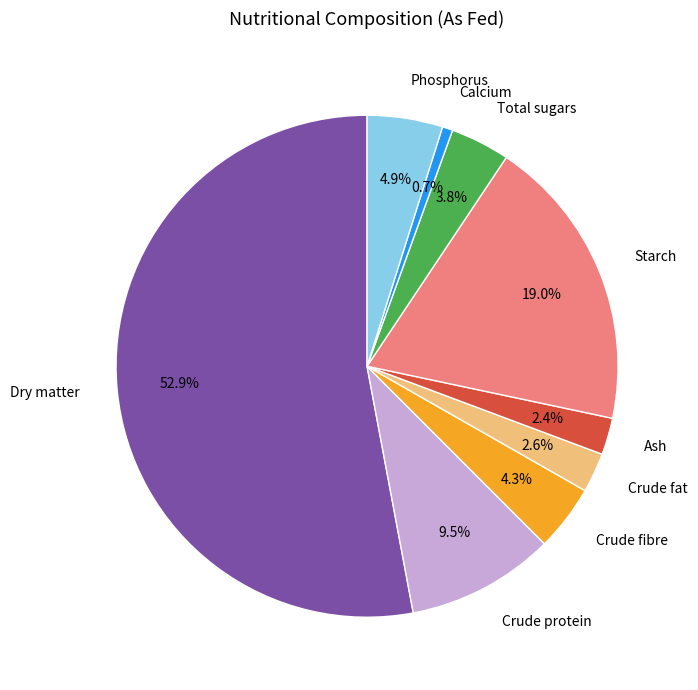

To the nearest percent, what portion does Crude fibre represent?

4%